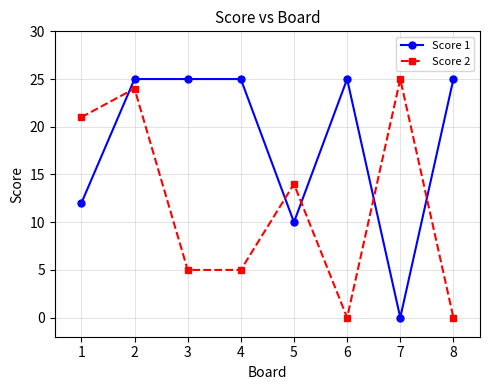

True or false: Score 1 has a value of 14 at 3.

False